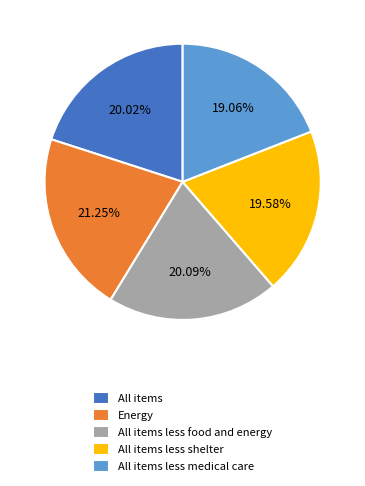

Which category has the smallest portion of the pie?

All items less medical care